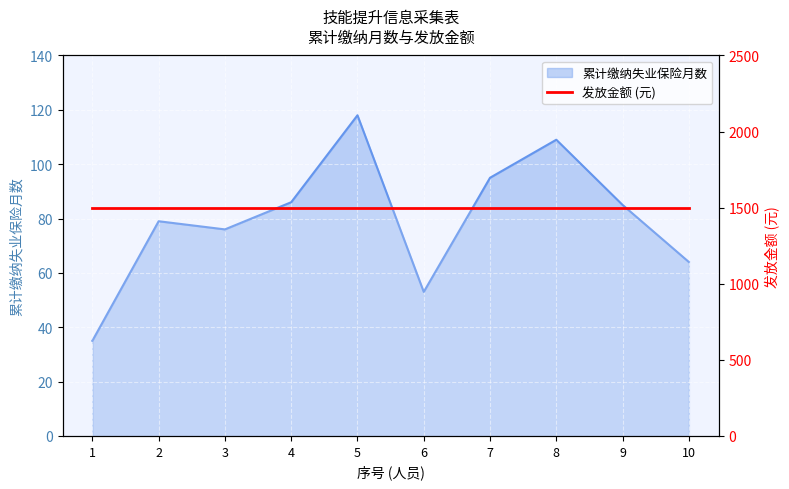

How many categories are shown in the chart?

10